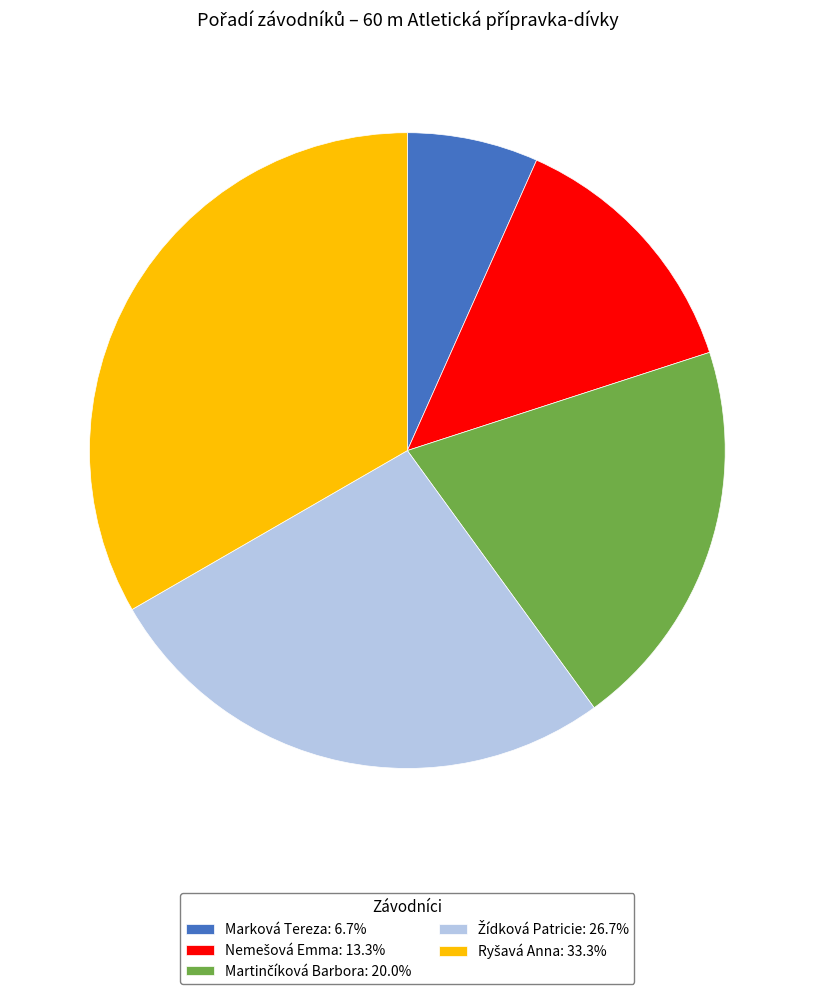

Does any single category account for the majority?

No